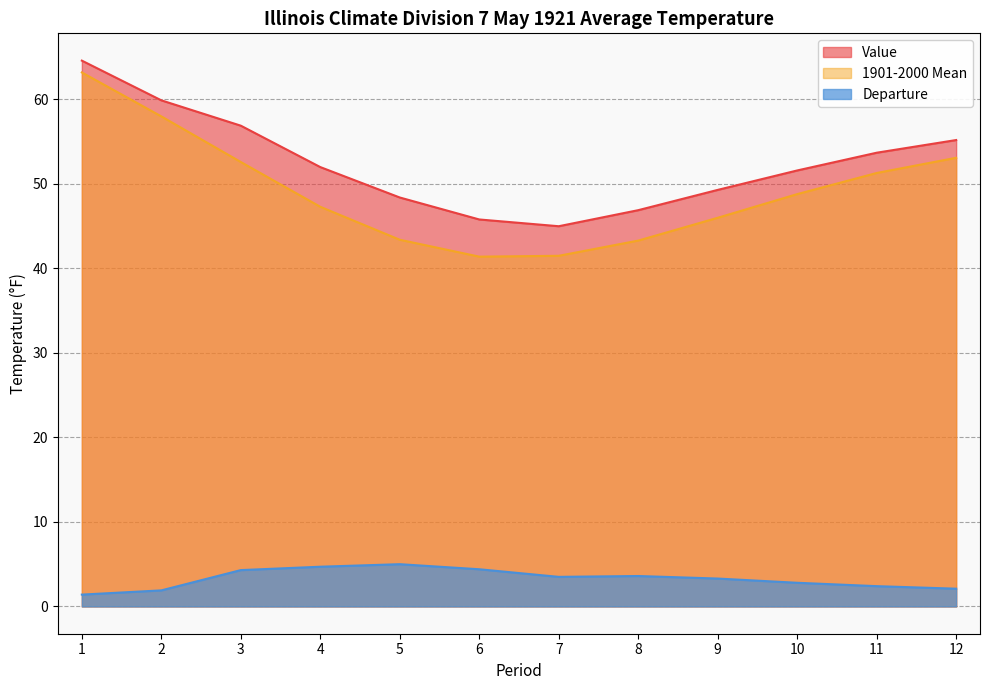

List the series in order of their peak value, highest first.

Value, 1901-2000 Mean, Departure